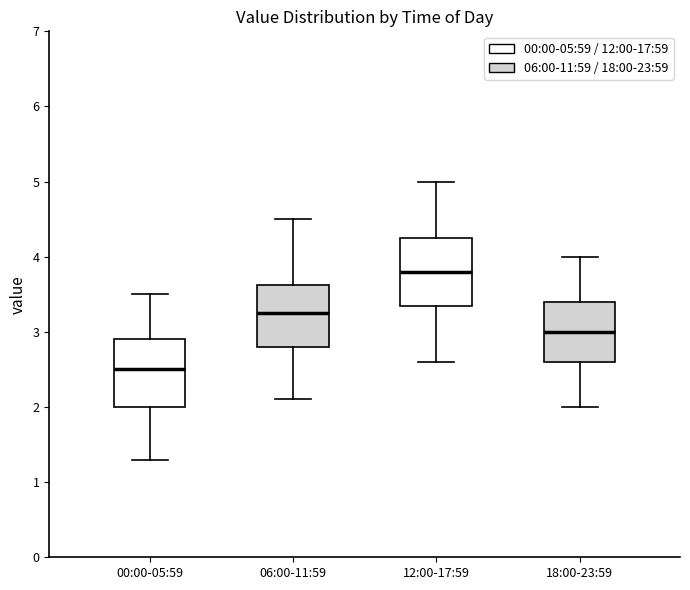

Reading left to right, read every box against the y-axis: the position of its median line, the range the box covers, and the ends of its whiskers. The values are not printed on the chart, so give them approximately, as read against the axis.

00:00-05:59: median 2.5, box 2.0 to 2.9, whiskers 1.3 to 3.5
06:00-11:59: median 3.3, box 2.8 to 3.6, whiskers 2.1 to 4.5
12:00-17:59: median 3.8, box 3.4 to 4.3, whiskers 2.6 to 5.0
18:00-23:59: median 3.0, box 2.6 to 3.4, whiskers 2.0 to 4.0